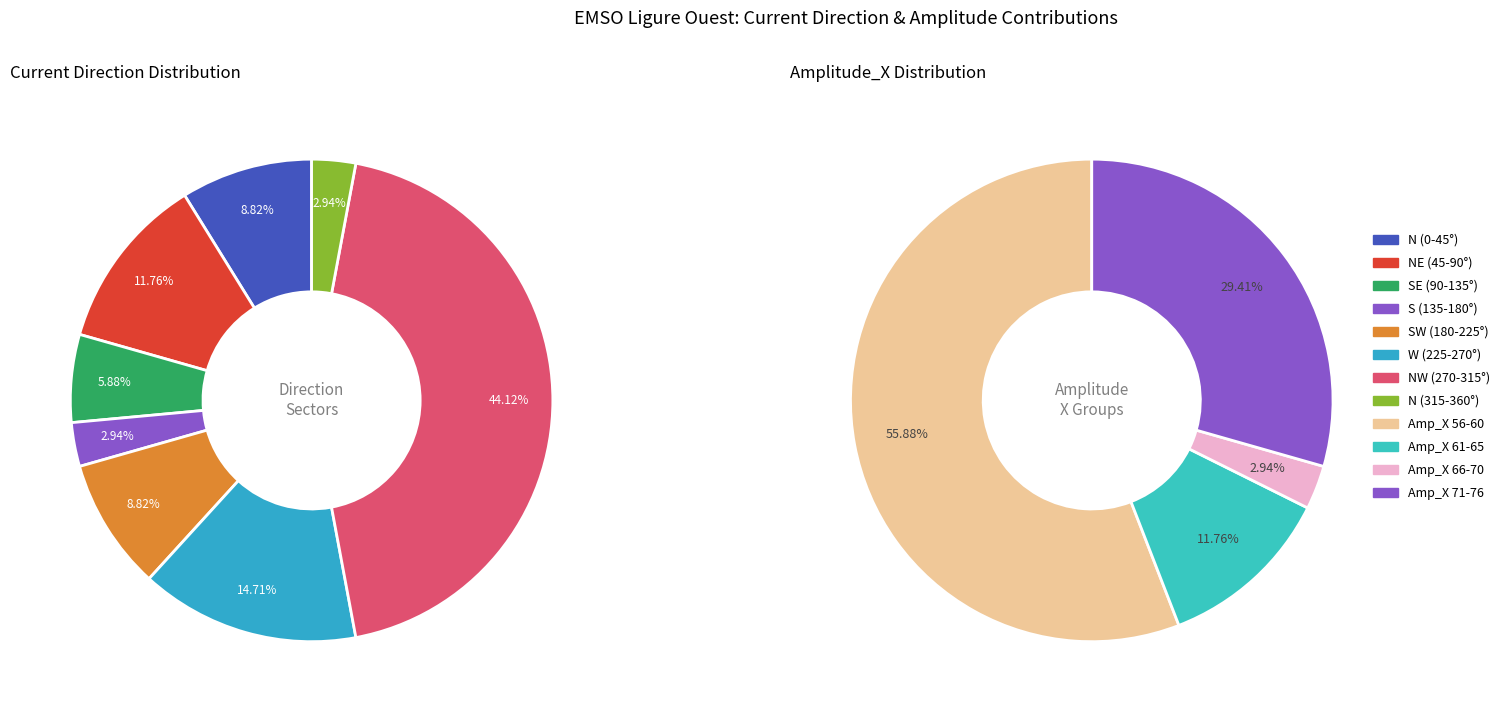

To the nearest percent, what portion does 0.033 represent?

6%